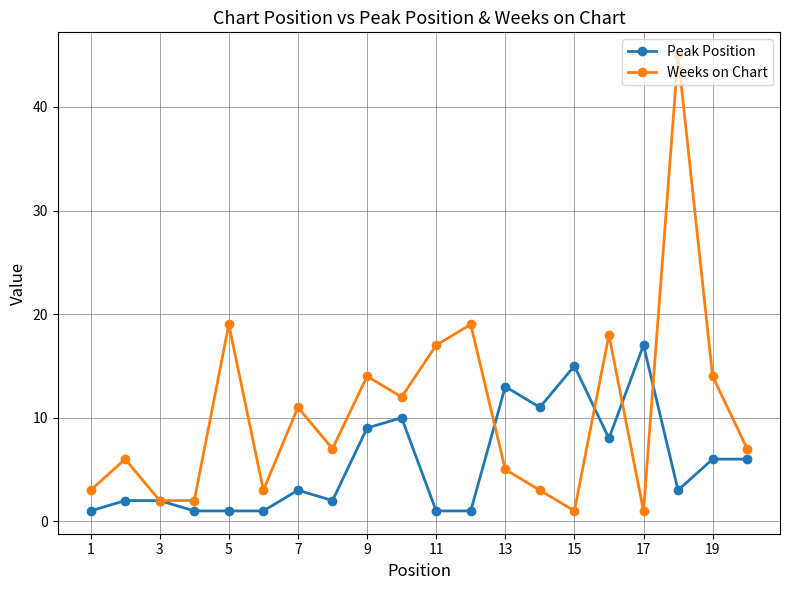

Which series has the largest total across all categories?

Weeks on Chart